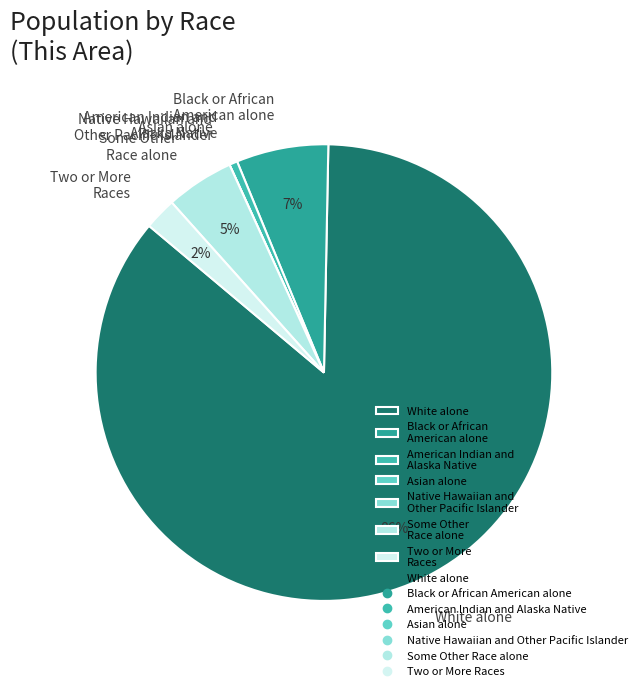

Which slice is the largest?

White alone